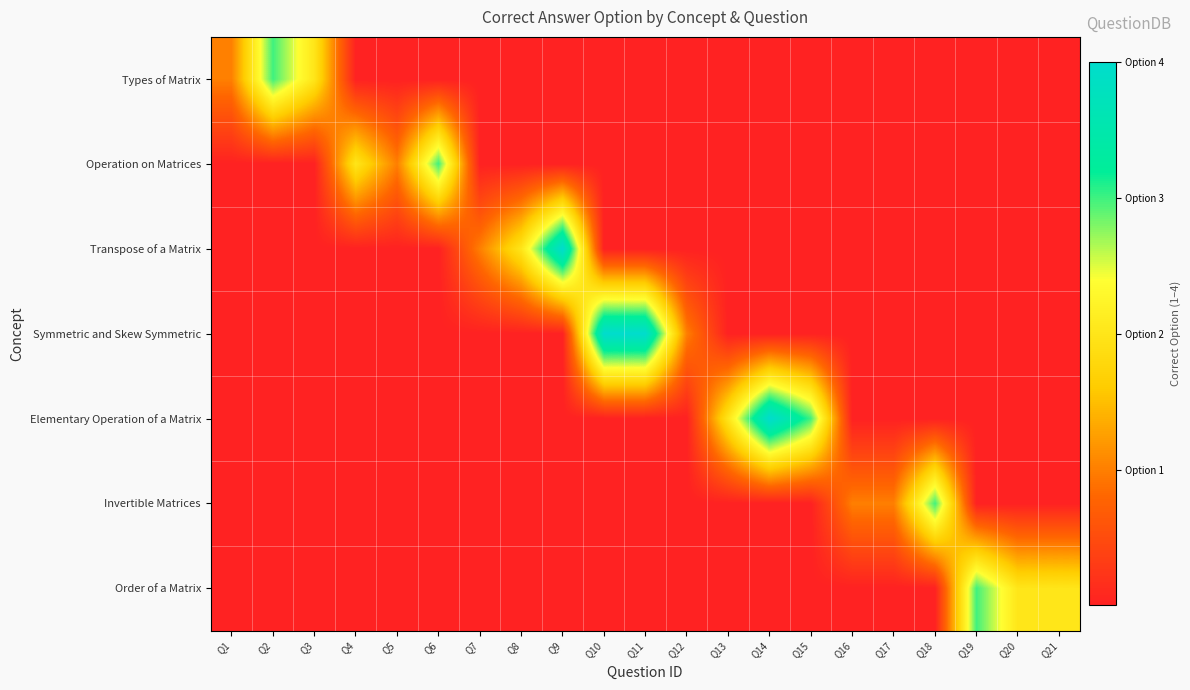

Reading right to left, what are all the values shown in this chart?

Types of Matrix: Q21=0	Q20=0	Q19=0	Q18=0	Q17=0	Q16=0	Q15=0	Q14=0	Q13=0	Q12=0	Q11=0	Q10=0	Q9=0	Q8=0	Q7=0	Q6=0	Q5=0	Q4=0	Q3=2	Q2=3	Q1=1
Operation on Matrices: Q21=0	Q20=0	Q19=0	Q18=0	Q17=0	Q16=0	Q15=0	Q14=0	Q13=0	Q12=0	Q11=0	Q10=0	Q9=0	Q8=0	Q7=0	Q6=3	Q5=1	Q4=2	Q3=0	Q2=0	Q1=0
Transpose of a Matrix: Q21=0	Q20=0	Q19=0	Q18=0	Q17=0	Q16=0	Q15=0	Q14=0	Q13=0	Q12=0	Q11=0	Q10=0	Q9=4	Q8=2	Q7=1	Q6=0	Q5=0	Q4=0	Q3=0	Q2=0	Q1=0
Symmetric and Skew Symmetric: Q21=0	Q20=0	Q19=0	Q18=0	Q17=0	Q16=0	Q15=0	Q14=0	Q13=0	Q12=1	Q11=4	Q10=4	Q9=0	Q8=0	Q7=0	Q6=0	Q5=0	Q4=0	Q3=0	Q2=0	Q1=0
Elementary Operation of a Matrix: Q21=0	Q20=0	Q19=0	Q18=0	Q17=0	Q16=0	Q15=3	Q14=4	Q13=2	Q12=0	Q11=0	Q10=0	Q9=0	Q8=0	Q7=0	Q6=0	Q5=0	Q4=0	Q3=0	Q2=0	Q1=0
Invertible Matrices: Q21=0	Q20=0	Q19=0	Q18=3	Q17=1	Q16=1	Q15=0	Q14=0	Q13=0	Q12=0	Q11=0	Q10=0	Q9=0	Q8=0	Q7=0	Q6=0	Q5=0	Q4=0	Q3=0	Q2=0	Q1=0
Order of a Matrix: Q21=2	Q20=2	Q19=3	Q18=0	Q17=0	Q16=0	Q15=0	Q14=0	Q13=0	Q12=0	Q11=0	Q10=0	Q9=0	Q8=0	Q7=0	Q6=0	Q5=0	Q4=0	Q3=0	Q2=0	Q1=0